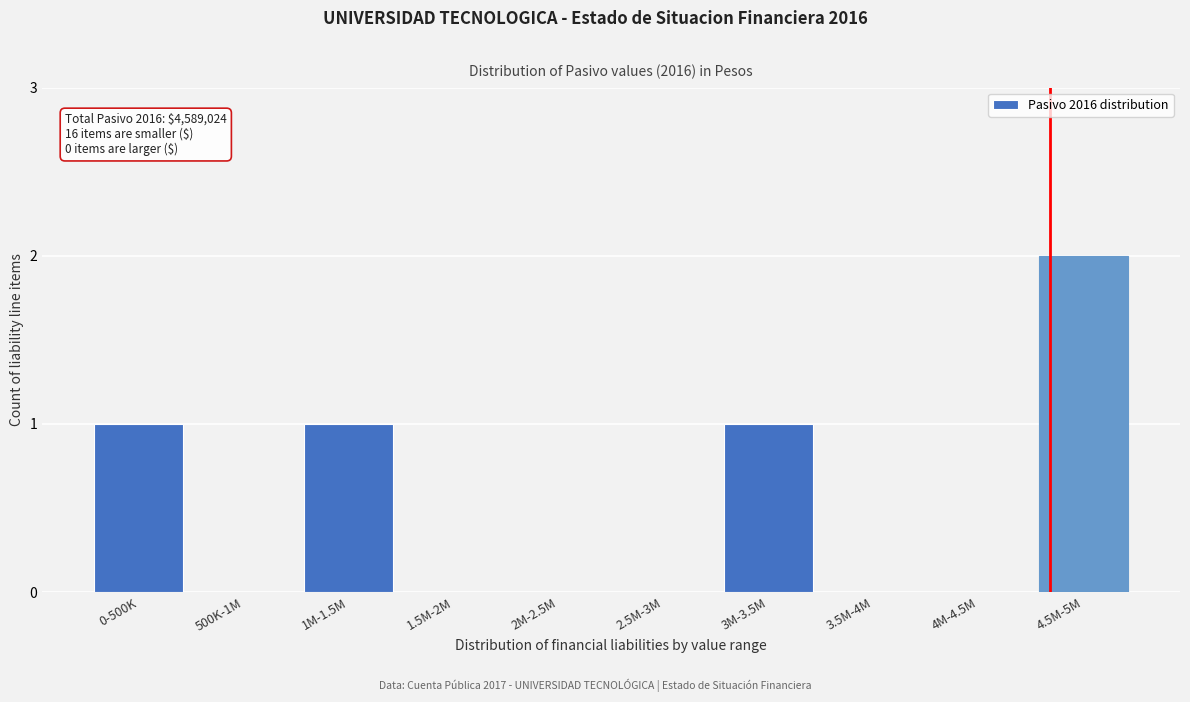

Reading right to left, list all the values displayed in this chart.

4.5M-5M=2	4M-4.5M=0	3.5M-4M=0	3M-3.5M=1	2.5M-3M=0	2M-2.5M=0	1.5M-2M=0	1M-1.5M=1	500K-1M=0	0-500K=1